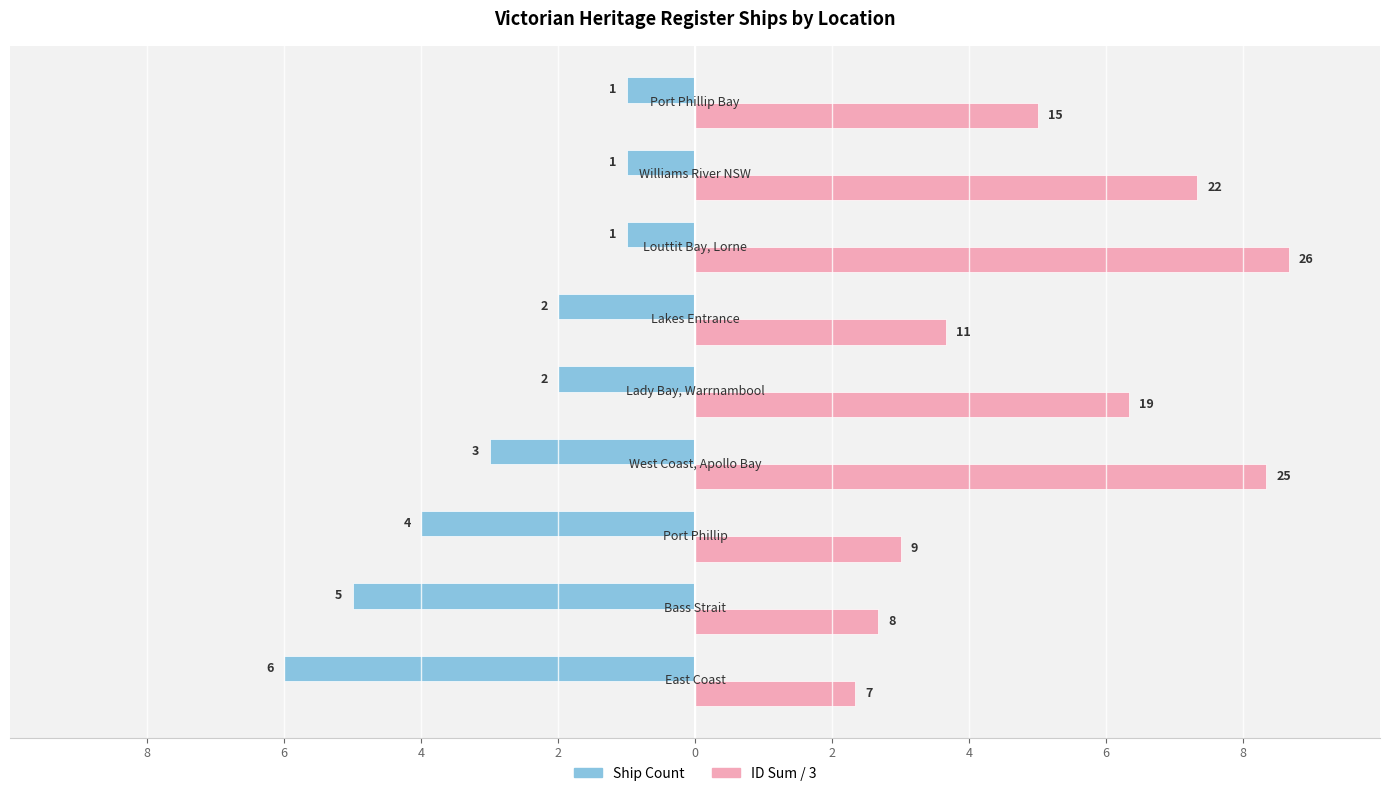

What are all the series names shown in the legend?

Ship Count, ID Sum / 3